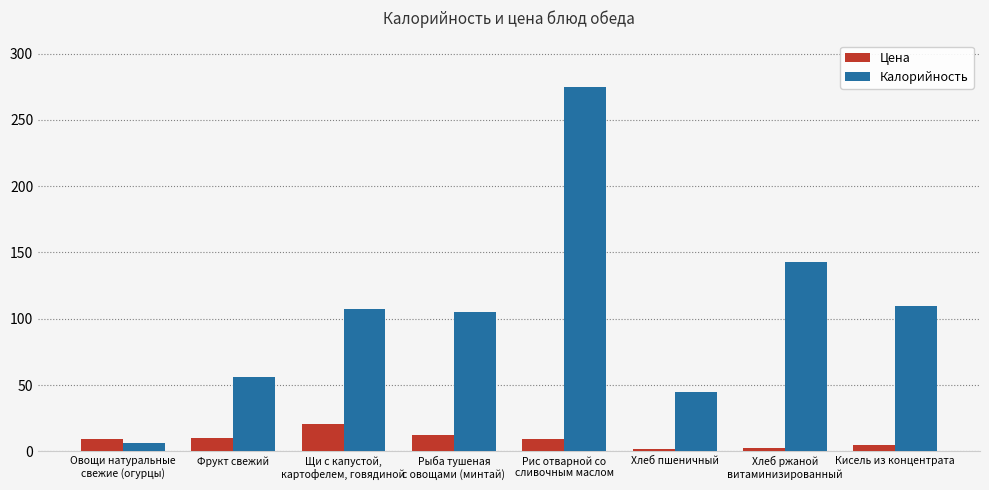

Is it true that Калорийность equals 169.3 at Кисель из концентрата?

False